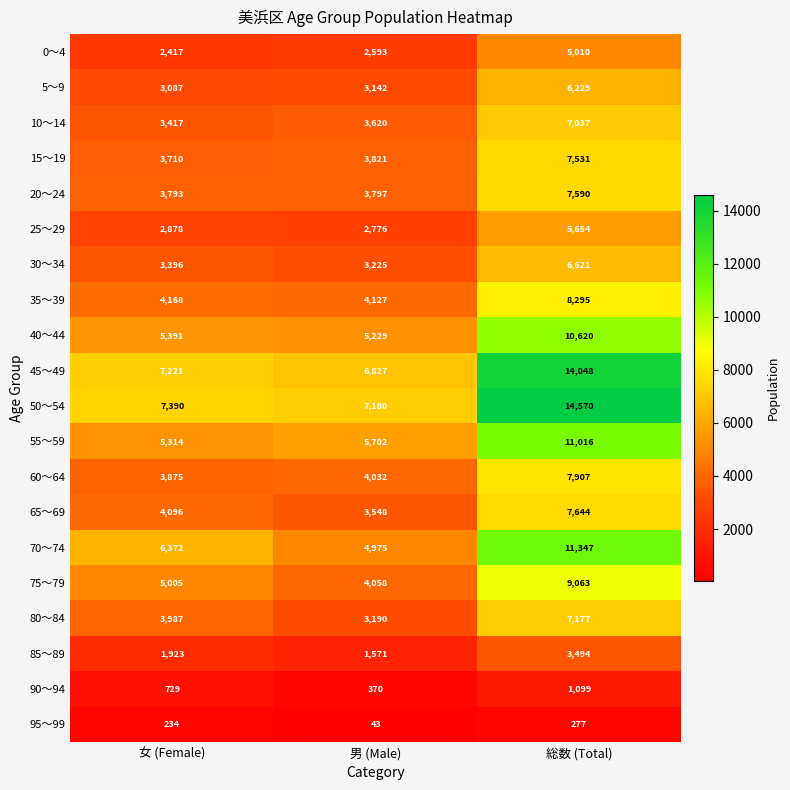

What is the difference between the second highest and minimum values in the 95～99 series?

191